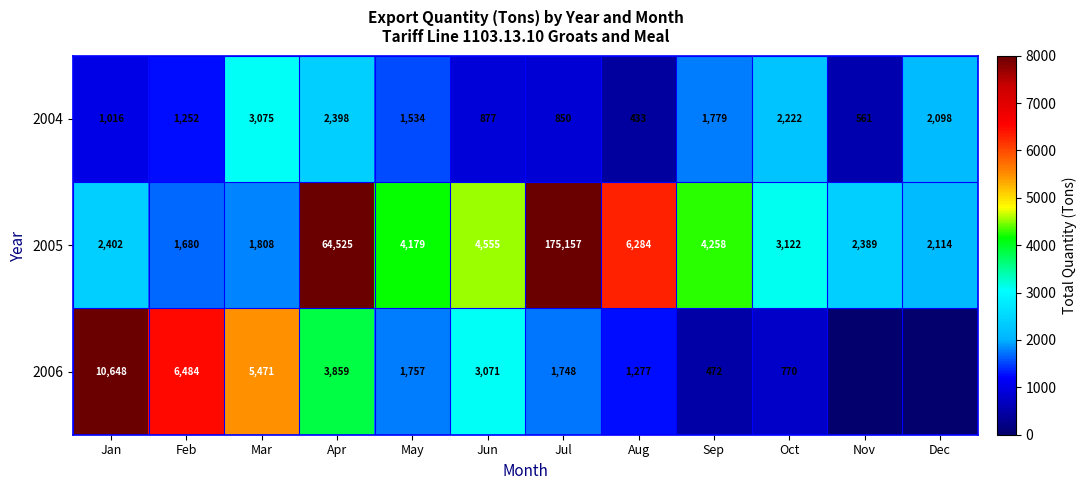

What is the minimum value for 2005?

1680